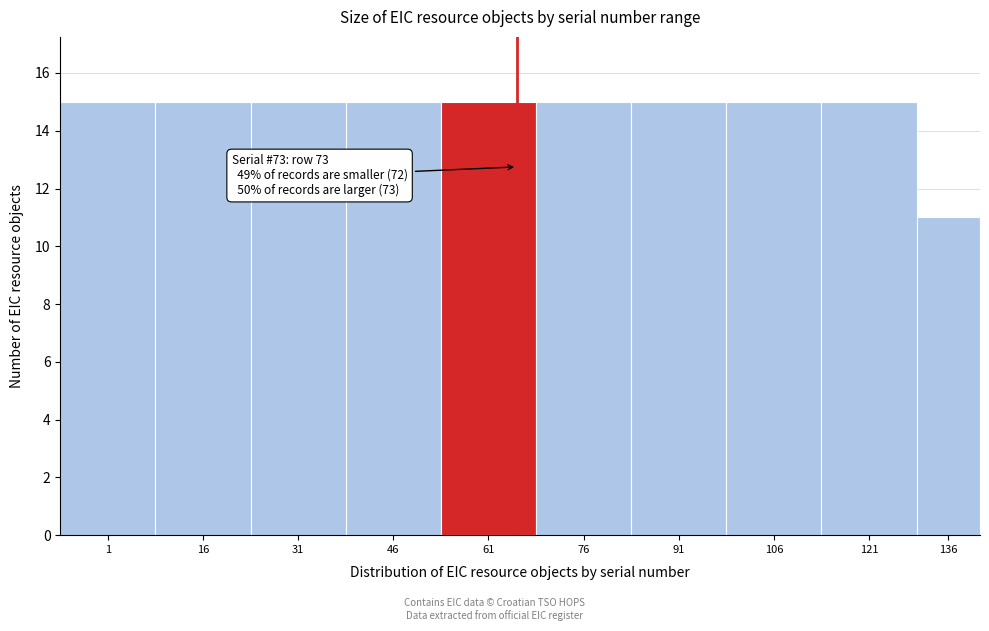

Reading left to right, transcribe all the data shown in this chart.

1=15	16=15	31=15	46=15	61=15	76=15	91=15	106=15	121=15	136=11